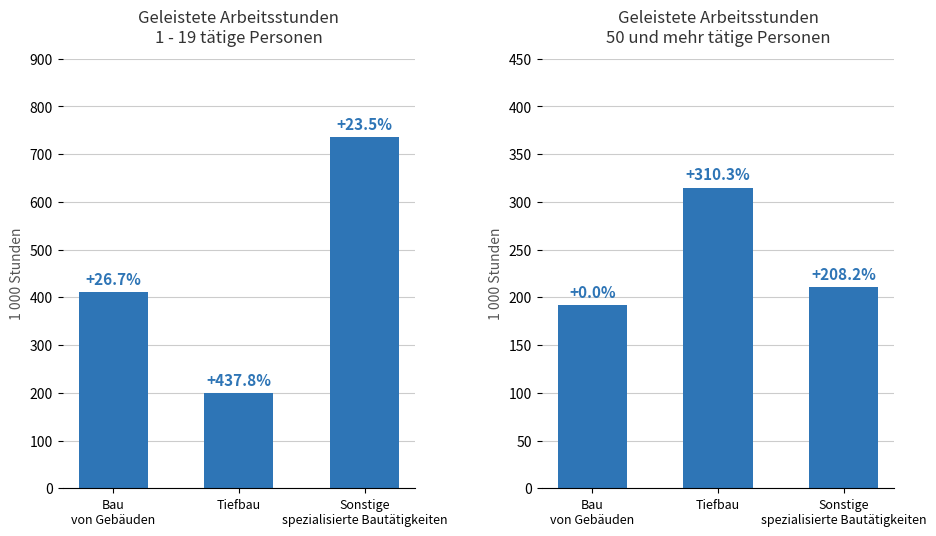

The 50 und mehr series shows 355.3 at Sonstige
spezialisierte Bautätigkeiten. True or false?

False